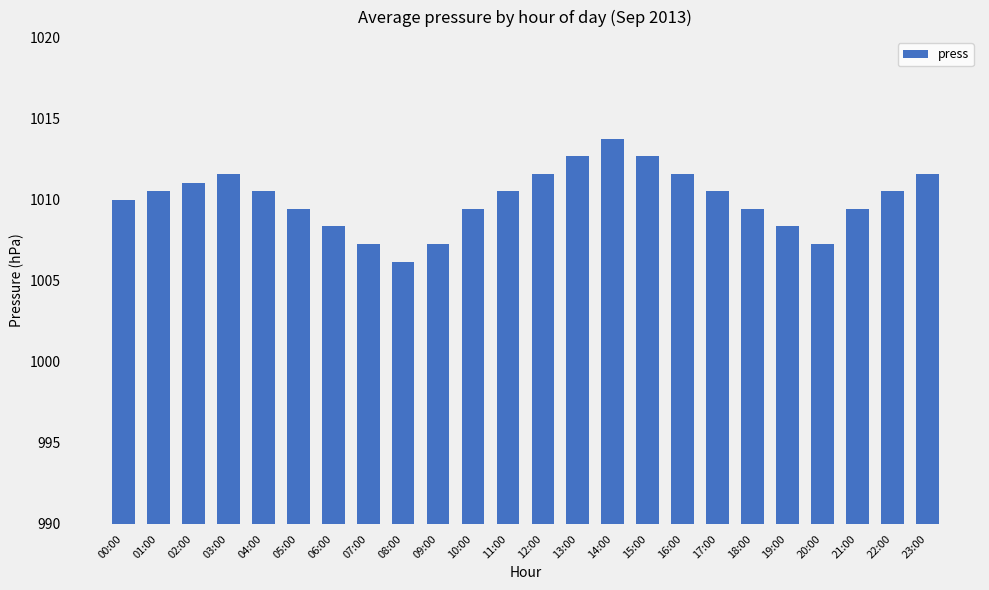

Which has a higher value, 12:00 or 14:00?

14:00